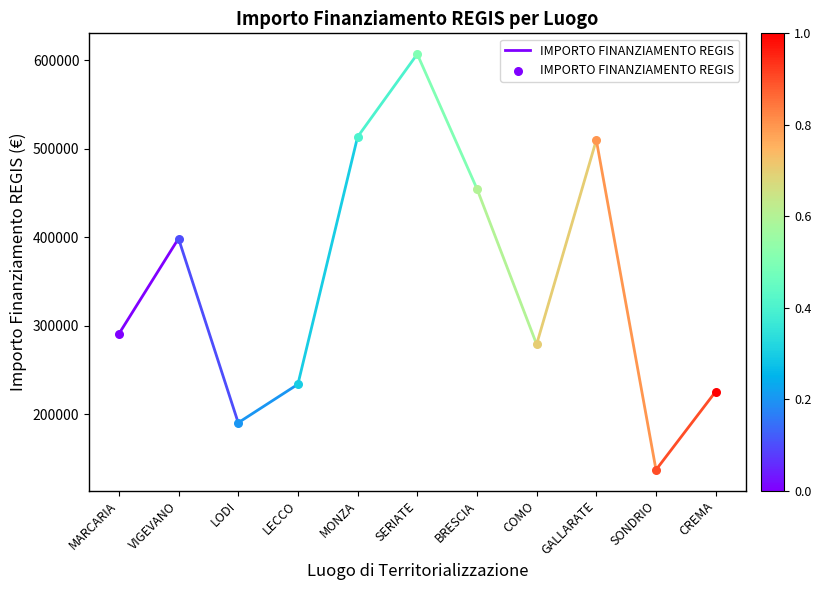

What is the change in value from MARCARIA to VIGEVANO?

+107969.4